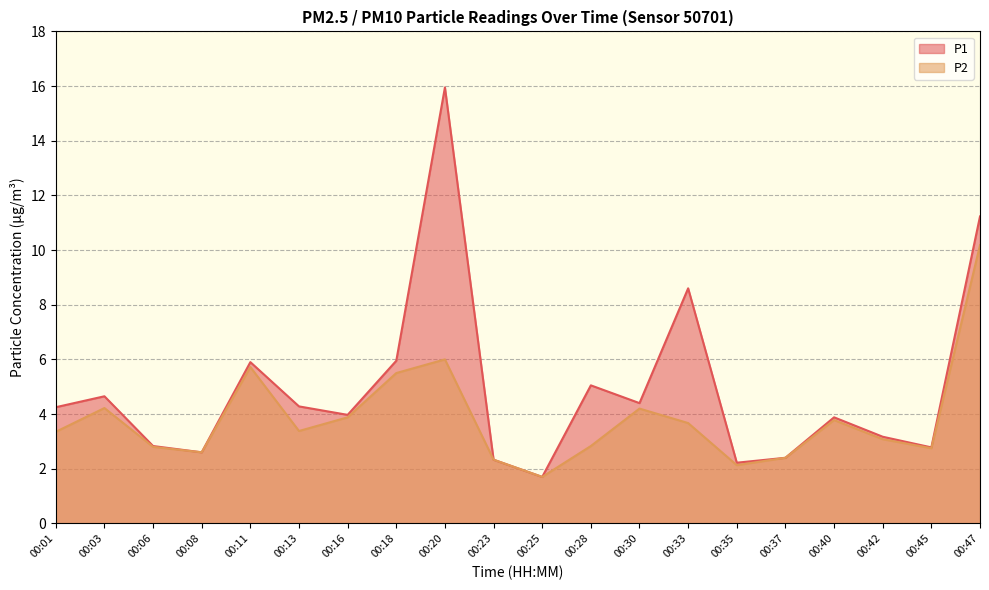

What is the average value of the P1 series?

4.9